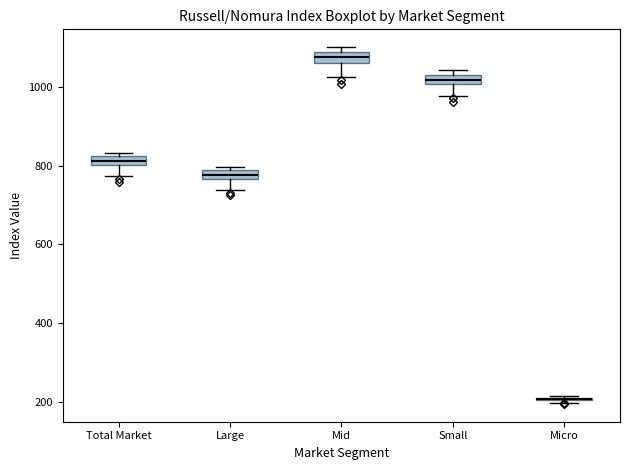

Where does the lower whisker of the box for Total Market end on the y-axis? The values are not printed on the chart, so give them approximately, as read against the axis.

780